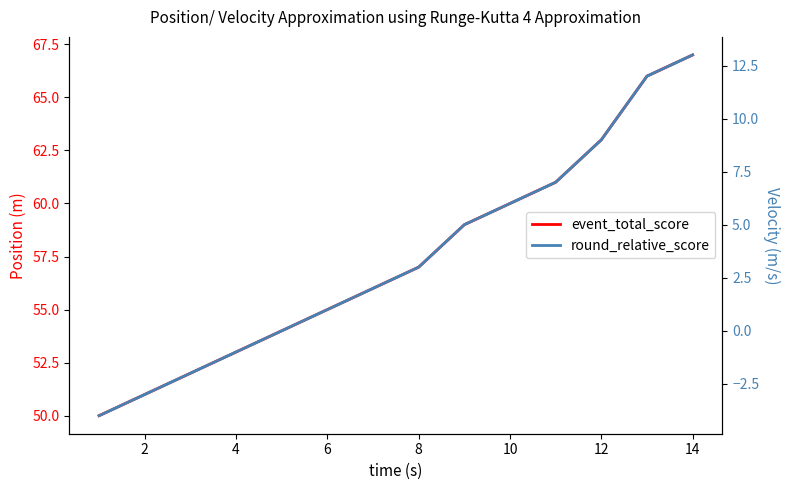

Rank the series by their maximum value, from lowest to highest.

round_relative_score, event_total_score